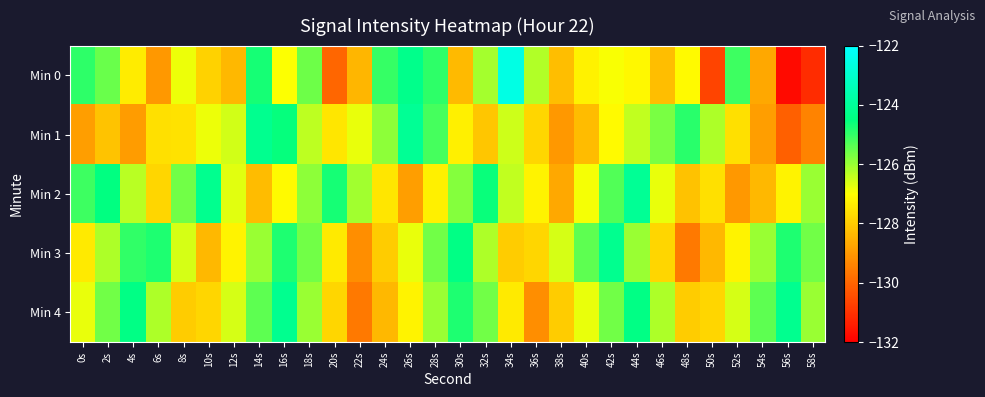

What is the spread (max minus min) of values at 50s?

4.5